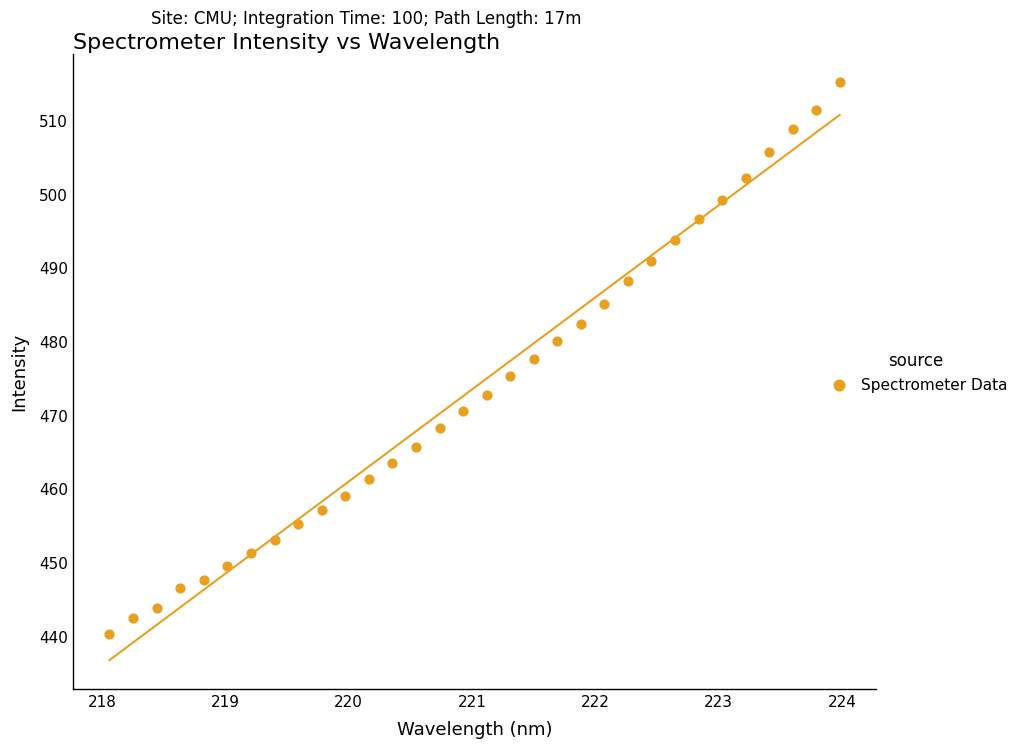

What is the range of Y values (max minus min)?

74.9